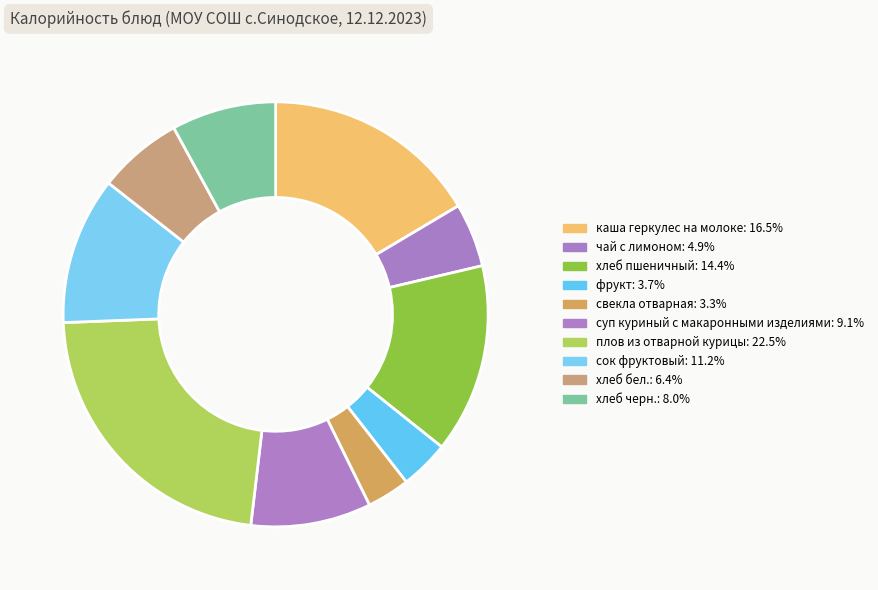

What is the total percentage of чай с лимоном and суп куриный с макаронными изделиями?

14.0%